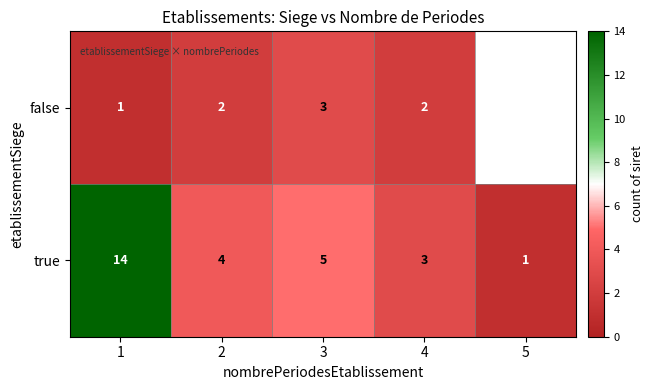

At 2, list the series in order from largest to smallest.

true, false